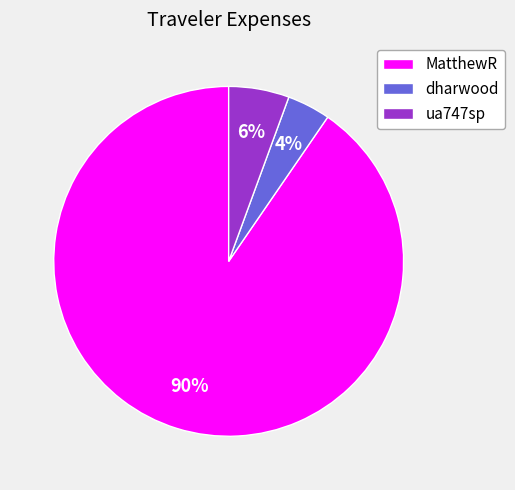

Is dharwood the majority of the pie?

No